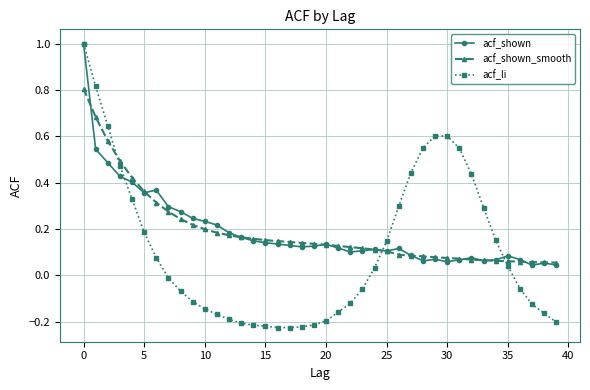

What are all the series names shown in the legend?

acf_shown, acf_shown_smooth, acf_li